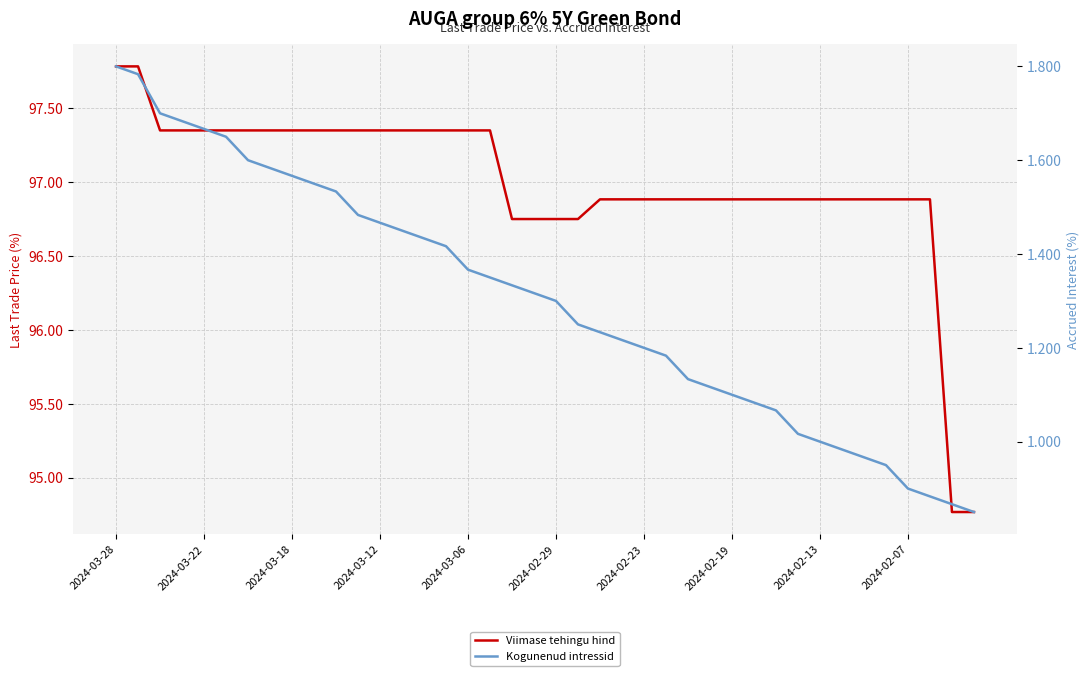

True or false: Viimase tehingu hind has more than 2 points higher than both neighbors.

False